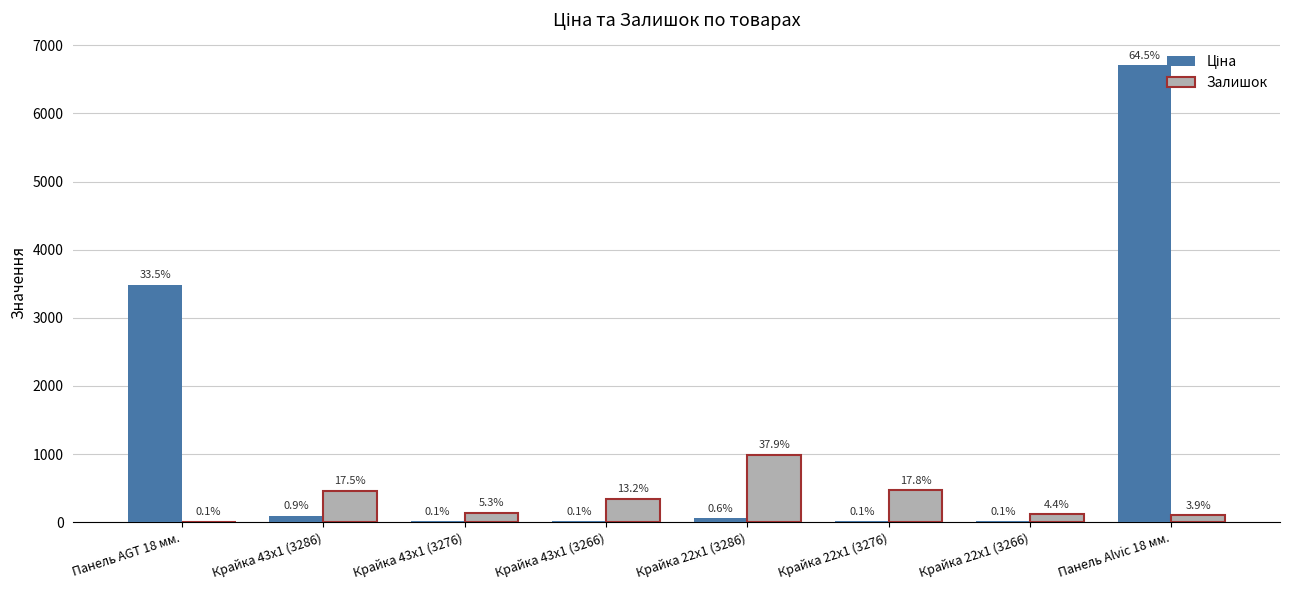

Are the bars horizontal?

No